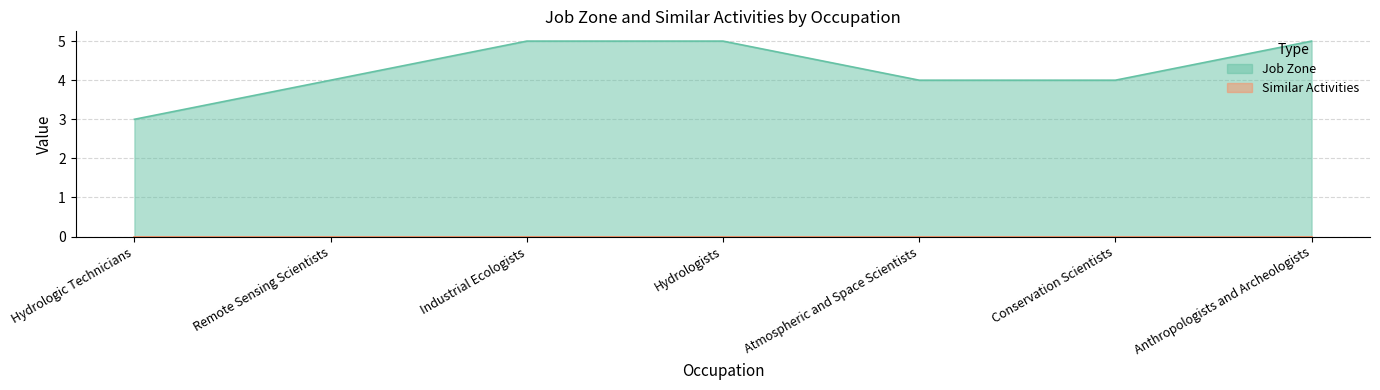

Which has a higher value, Anthropologists and Archeologists or Hydrologic Technicians?

Anthropologists and Archeologists